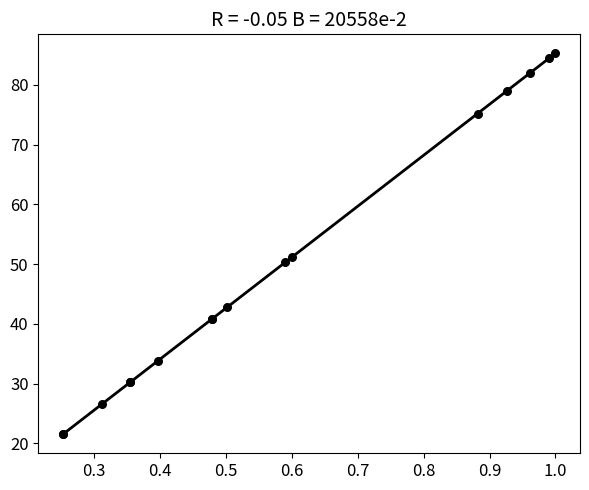

What Y value in the scatter plot is closest to 53?

51.2